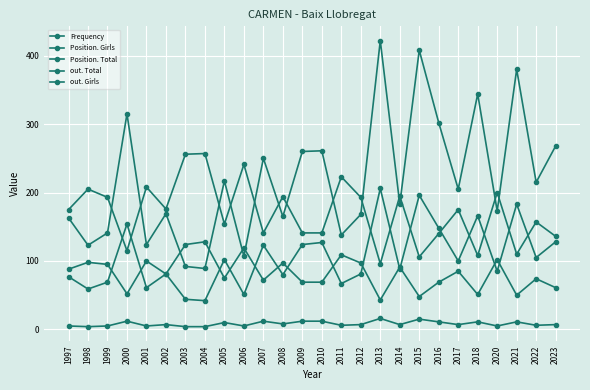

How many lines are shown in the chart?

5